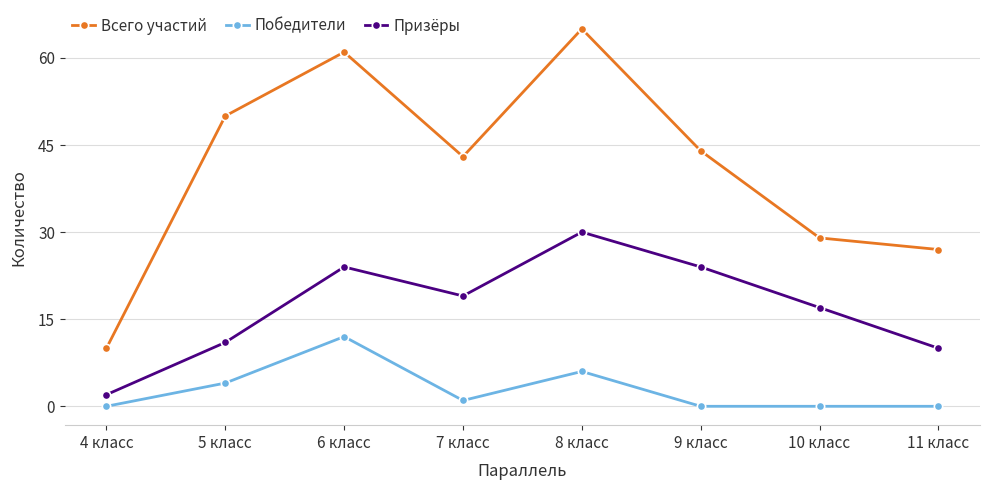

The value of Призёры at 9 класс is 24. True or false?

True